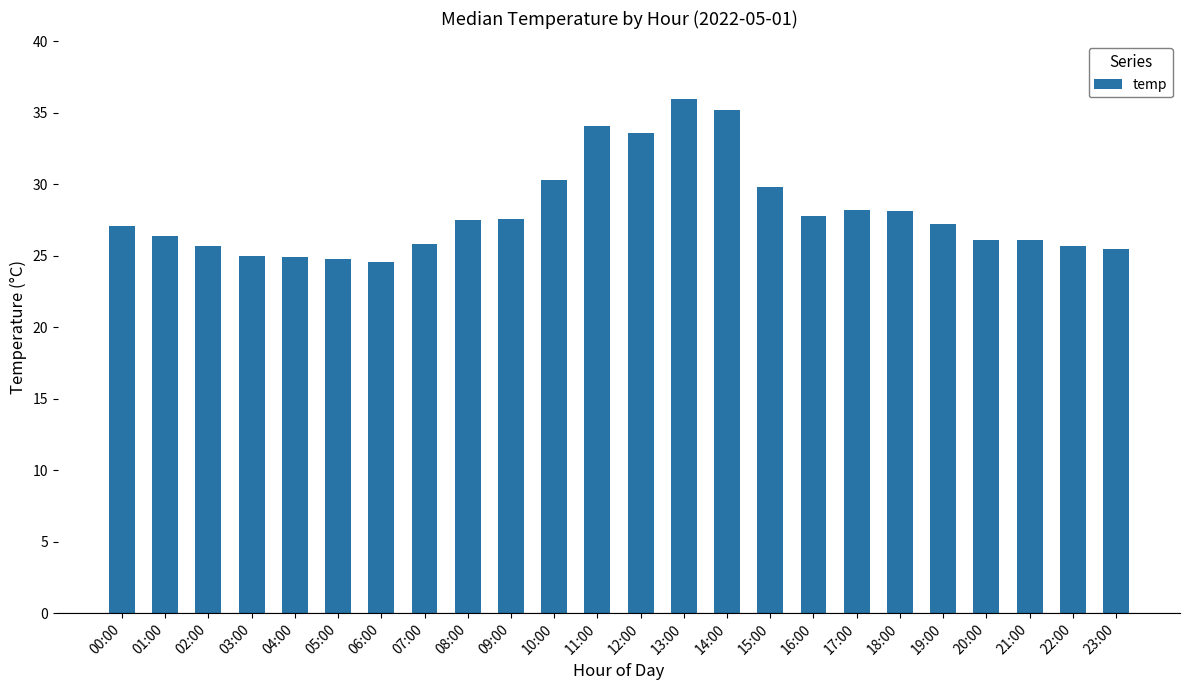

What is the sum of all values?

673.1